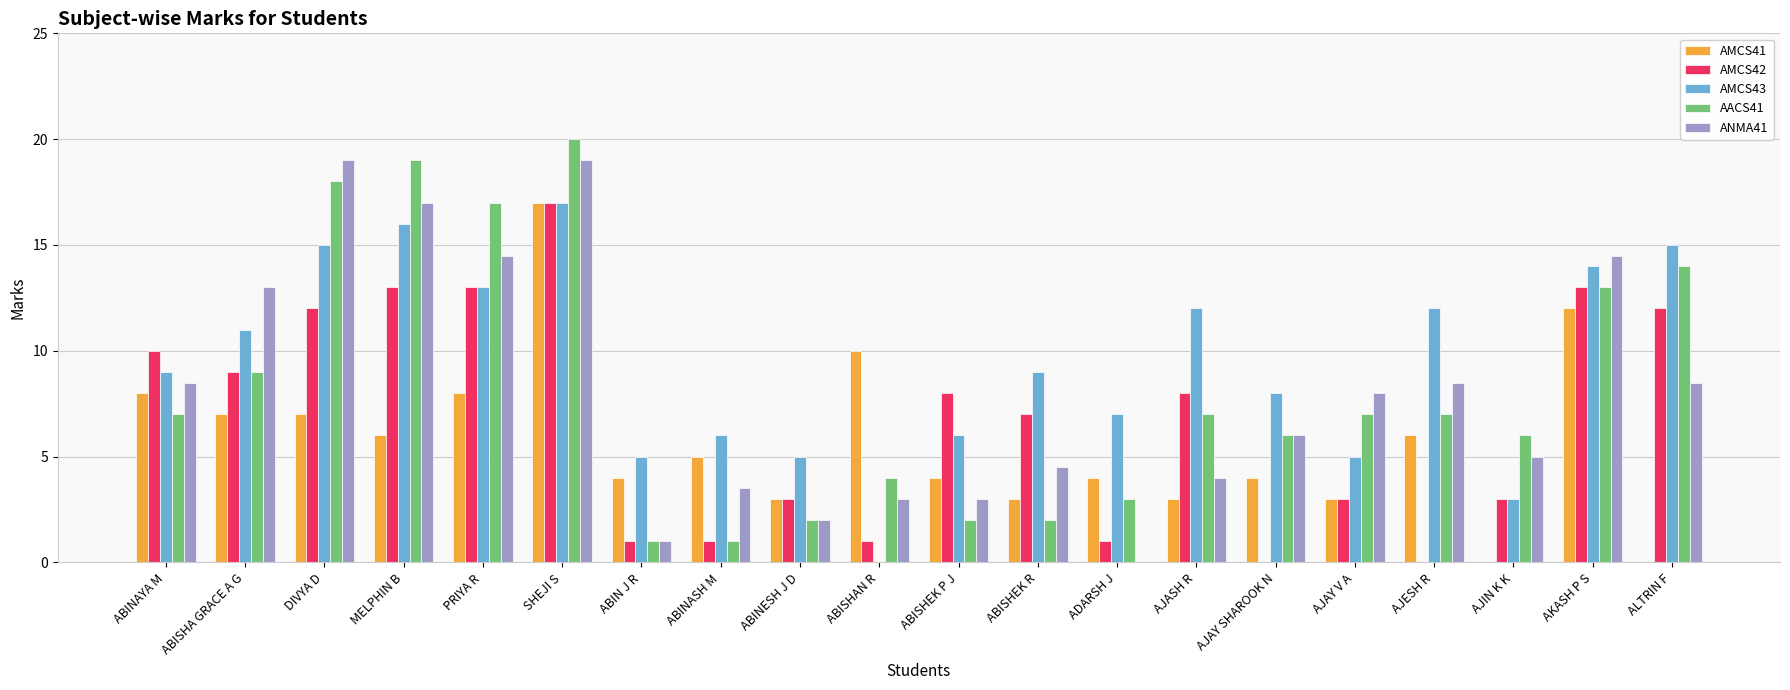

What is the sum of all ANMA41 values?

162.5